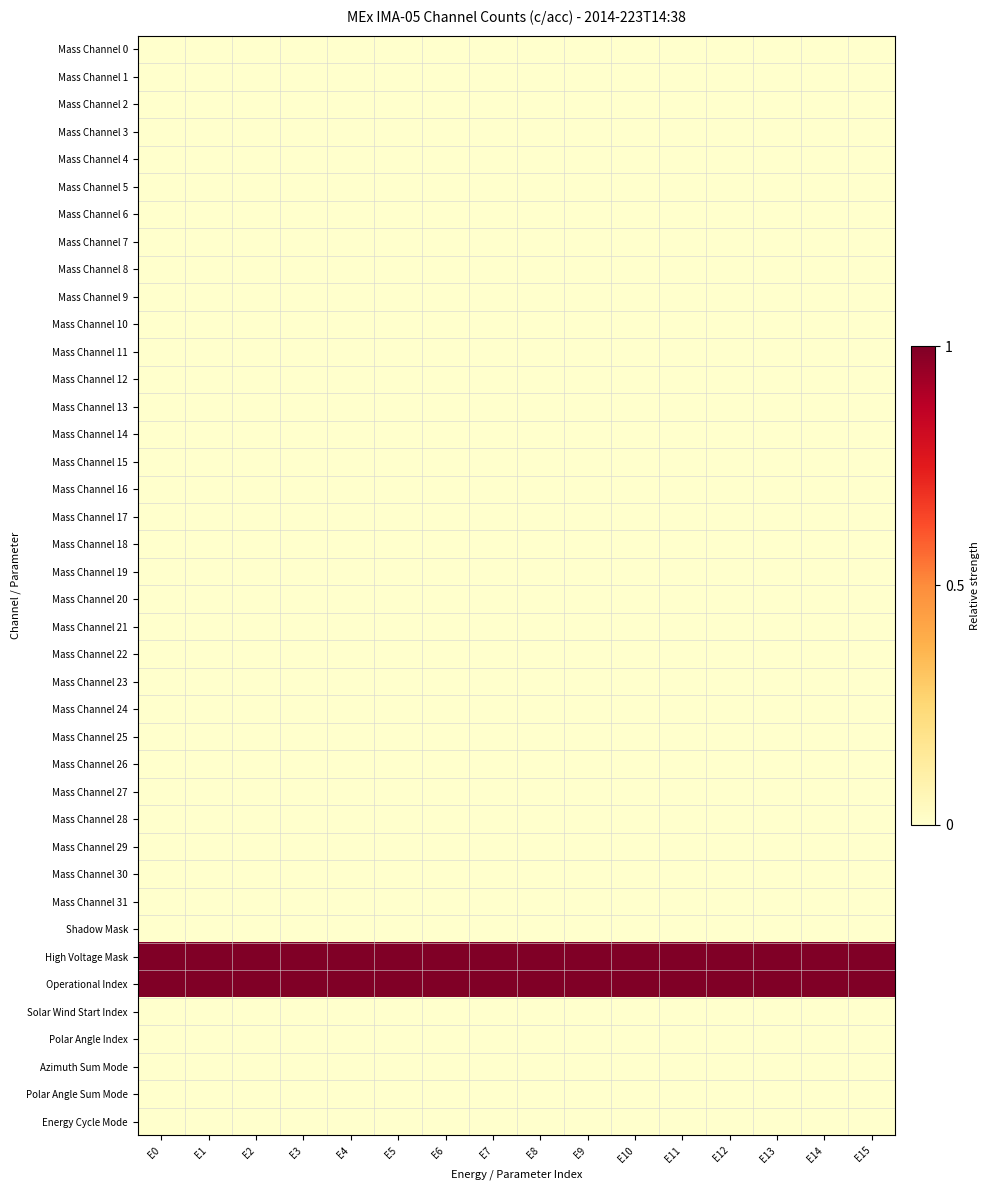

Reading left to right, extract all data points from this chart.

Mass Channel 0: E0=0	E1=0	E2=0	E3=0	E4=0	E5=0	E6=0	E7=0	E8=0	E9=0	E10=0	E11=0	E12=0	E13=0	E14=0	E15=0
Mass Channel 1: E0=0	E1=0	E2=0	E3=0	E4=0	E5=0	E6=0	E7=0	E8=0	E9=0	E10=0	E11=0	E12=0	E13=0	E14=0	E15=0
Mass Channel 2: E0=0	E1=0	E2=0	E3=0	E4=0	E5=0	E6=0	E7=0	E8=0	E9=0	E10=0	E11=0	E12=0	E13=0	E14=0	E15=0
Mass Channel 3: E0=0	E1=0	E2=0	E3=0	E4=0	E5=0	E6=0	E7=0	E8=0	E9=0	E10=0	E11=0	E12=0	E13=0	E14=0	E15=0
Mass Channel 4: E0=0	E1=0	E2=0	E3=0	E4=0	E5=0	E6=0	E7=0	E8=0	E9=0	E10=0	E11=0	E12=0	E13=0	E14=0	E15=0
Mass Channel 5: E0=0	E1=0	E2=0	E3=0	E4=0	E5=0	E6=0	E7=0	E8=0	E9=0	E10=0	E11=0	E12=0	E13=0	E14=0	E15=0
Mass Channel 6: E0=0	E1=0	E2=0	E3=0	E4=0	E5=0	E6=0	E7=0	E8=0	E9=0	E10=0	E11=0	E12=0	E13=0	E14=0	E15=0
Mass Channel 7: E0=0	E1=0	E2=0	E3=0	E4=0	E5=0	E6=0	E7=0	E8=0	E9=0	E10=0	E11=0	E12=0	E13=0	E14=0	E15=0
Mass Channel 8: E0=0	E1=0	E2=0	E3=0	E4=0	E5=0	E6=0	E7=0	E8=0	E9=0	E10=0	E11=0	E12=0	E13=0	E14=0	E15=0
Mass Channel 9: E0=0	E1=0	E2=0	E3=0	E4=0	E5=0	E6=0	E7=0	E8=0	E9=0	E10=0	E11=0	E12=0	E13=0	E14=0	E15=0
Mass Channel 10: E0=0	E1=0	E2=0	E3=0	E4=0	E5=0	E6=0	E7=0	E8=0	E9=0	E10=0	E11=0	E12=0	E13=0	E14=0	E15=0
Mass Channel 11: E0=0	E1=0	E2=0	E3=0	E4=0	E5=0	E6=0	E7=0	E8=0	E9=0	E10=0	E11=0	E12=0	E13=0	E14=0	E15=0
Mass Channel 12: E0=0	E1=0	E2=0	E3=0	E4=0	E5=0	E6=0	E7=0	E8=0	E9=0	E10=0	E11=0	E12=0	E13=0	E14=0	E15=0
Mass Channel 13: E0=0	E1=0	E2=0	E3=0	E4=0	E5=0	E6=0	E7=0	E8=0	E9=0	E10=0	E11=0	E12=0	E13=0	E14=0	E15=0
Mass Channel 14: E0=0	E1=0	E2=0	E3=0	E4=0	E5=0	E6=0	E7=0	E8=0	E9=0	E10=0	E11=0	E12=0	E13=0	E14=0	E15=0
Mass Channel 15: E0=0	E1=0	E2=0	E3=0	E4=0	E5=0	E6=0	E7=0	E8=0	E9=0	E10=0	E11=0	E12=0	E13=0	E14=0	E15=0
Mass Channel 16: E0=0	E1=0	E2=0	E3=0	E4=0	E5=0	E6=0	E7=0	E8=0	E9=0	E10=0	E11=0	E12=0	E13=0	E14=0	E15=0
Mass Channel 17: E0=0	E1=0	E2=0	E3=0	E4=0	E5=0	E6=0	E7=0	E8=0	E9=0	E10=0	E11=0	E12=0	E13=0	E14=0	E15=0
Mass Channel 18: E0=0	E1=0	E2=0	E3=0	E4=0	E5=0	E6=0	E7=0	E8=0	E9=0	E10=0	E11=0	E12=0	E13=0	E14=0	E15=0
Mass Channel 19: E0=0	E1=0	E2=0	E3=0	E4=0	E5=0	E6=0	E7=0	E8=0	E9=0	E10=0	E11=0	E12=0	E13=0	E14=0	E15=0
Mass Channel 20: E0=0	E1=0	E2=0	E3=0	E4=0	E5=0	E6=0	E7=0	E8=0	E9=0	E10=0	E11=0	E12=0	E13=0	E14=0	E15=0
Mass Channel 21: E0=0	E1=0	E2=0	E3=0	E4=0	E5=0	E6=0	E7=0	E8=0	E9=0	E10=0	E11=0	E12=0	E13=0	E14=0	E15=0
Mass Channel 22: E0=0	E1=0	E2=0	E3=0	E4=0	E5=0	E6=0	E7=0	E8=0	E9=0	E10=0	E11=0	E12=0	E13=0	E14=0	E15=0
Mass Channel 23: E0=0	E1=0	E2=0	E3=0	E4=0	E5=0	E6=0	E7=0	E8=0	E9=0	E10=0	E11=0	E12=0	E13=0	E14=0	E15=0
Mass Channel 24: E0=0	E1=0	E2=0	E3=0	E4=0	E5=0	E6=0	E7=0	E8=0	E9=0	E10=0	E11=0	E12=0	E13=0	E14=0	E15=0
Mass Channel 25: E0=0	E1=0	E2=0	E3=0	E4=0	E5=0	E6=0	E7=0	E8=0	E9=0	E10=0	E11=0	E12=0	E13=0	E14=0	E15=0
Mass Channel 26: E0=0	E1=0	E2=0	E3=0	E4=0	E5=0	E6=0	E7=0	E8=0	E9=0	E10=0	E11=0	E12=0	E13=0	E14=0	E15=0
Mass Channel 27: E0=0	E1=0	E2=0	E3=0	E4=0	E5=0	E6=0	E7=0	E8=0	E9=0	E10=0	E11=0	E12=0	E13=0	E14=0	E15=0
Mass Channel 28: E0=0	E1=0	E2=0	E3=0	E4=0	E5=0	E6=0	E7=0	E8=0	E9=0	E10=0	E11=0	E12=0	E13=0	E14=0	E15=0
Mass Channel 29: E0=0	E1=0	E2=0	E3=0	E4=0	E5=0	E6=0	E7=0	E8=0	E9=0	E10=0	E11=0	E12=0	E13=0	E14=0	E15=0
Mass Channel 30: E0=0	E1=0	E2=0	E3=0	E4=0	E5=0	E6=0	E7=0	E8=0	E9=0	E10=0	E11=0	E12=0	E13=0	E14=0	E15=0
Mass Channel 31: E0=0	E1=0	E2=0	E3=0	E4=0	E5=0	E6=0	E7=0	E8=0	E9=0	E10=0	E11=0	E12=0	E13=0	E14=0	E15=0
Shadow Mask: E0=0	E1=0	E2=0	E3=0	E4=0	E5=0	E6=0	E7=0	E8=0	E9=0	E10=0	E11=0	E12=0	E13=0	E14=0	E15=0
High Voltage Mask: E0=1	E1=1	E2=1	E3=1	E4=1	E5=1	E6=1	E7=1	E8=1	E9=1	E10=1	E11=1	E12=1	E13=1	E14=1	E15=1
Operational Index: E0=1	E1=1	E2=1	E3=1	E4=1	E5=1	E6=1	E7=1	E8=1	E9=1	E10=1	E11=1	E12=1	E13=1	E14=1	E15=1
Solar Wind Start Index: E0=0	E1=0	E2=0	E3=0	E4=0	E5=0	E6=0	E7=0	E8=0	E9=0	E10=0	E11=0	E12=0	E13=0	E14=0	E15=0
Polar Angle Index: E0=0	E1=0	E2=0	E3=0	E4=0	E5=0	E6=0	E7=0	E8=0	E9=0	E10=0	E11=0	E12=0	E13=0	E14=0	E15=0
Azimuth Sum Mode: E0=0	E1=0	E2=0	E3=0	E4=0	E5=0	E6=0	E7=0	E8=0	E9=0	E10=0	E11=0	E12=0	E13=0	E14=0	E15=0
Polar Angle Sum Mode: E0=0	E1=0	E2=0	E3=0	E4=0	E5=0	E6=0	E7=0	E8=0	E9=0	E10=0	E11=0	E12=0	E13=0	E14=0	E15=0
Energy Cycle Mode: E0=0	E1=0	E2=0	E3=0	E4=0	E5=0	E6=0	E7=0	E8=0	E9=0	E10=0	E11=0	E12=0	E13=0	E14=0	E15=0